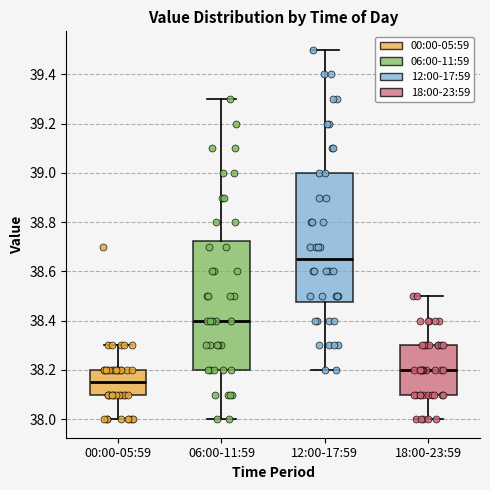

Reading left to right, read every box against the y-axis: the position of its median line, the range the box covers, and the ends of its whiskers. The values are not printed on the chart, so give them approximately, as read against the axis.

00:00-05:59: median 38.16, box 38.10 to 38.20, whiskers 38.00 to 38.30
06:00-11:59: median 38.40, box 38.20 to 38.72, whiskers 38.00 to 39.30
12:00-17:59: median 38.66, box 38.48 to 39.00, whiskers 38.20 to 39.50
18:00-23:59: median 38.20, box 38.10 to 38.30, whiskers 38.00 to 38.50